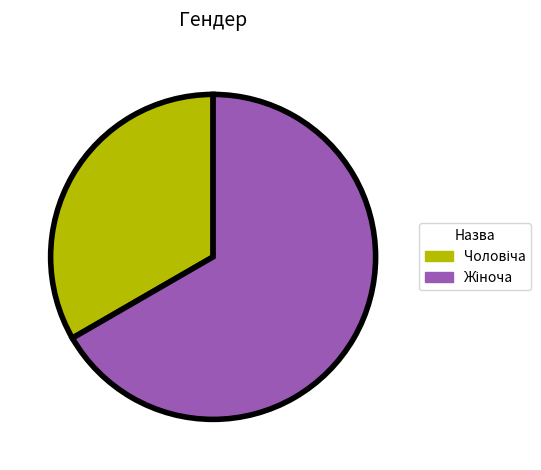

Does any single category account for the majority?

Yes